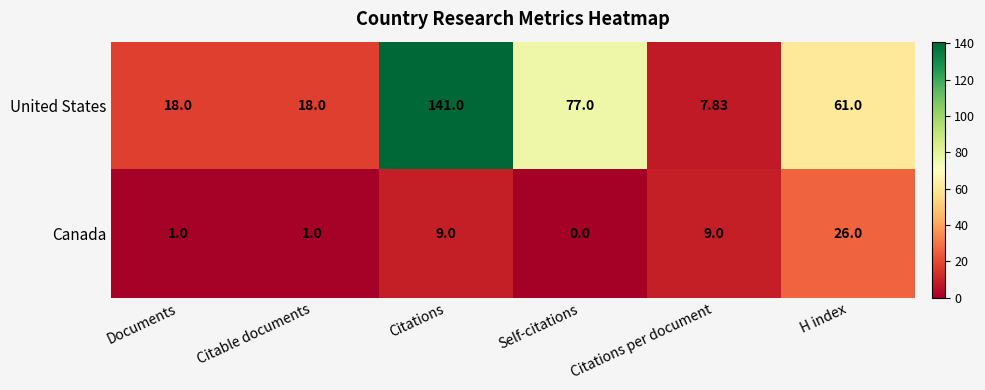

How many distinct data groups are displayed?

2